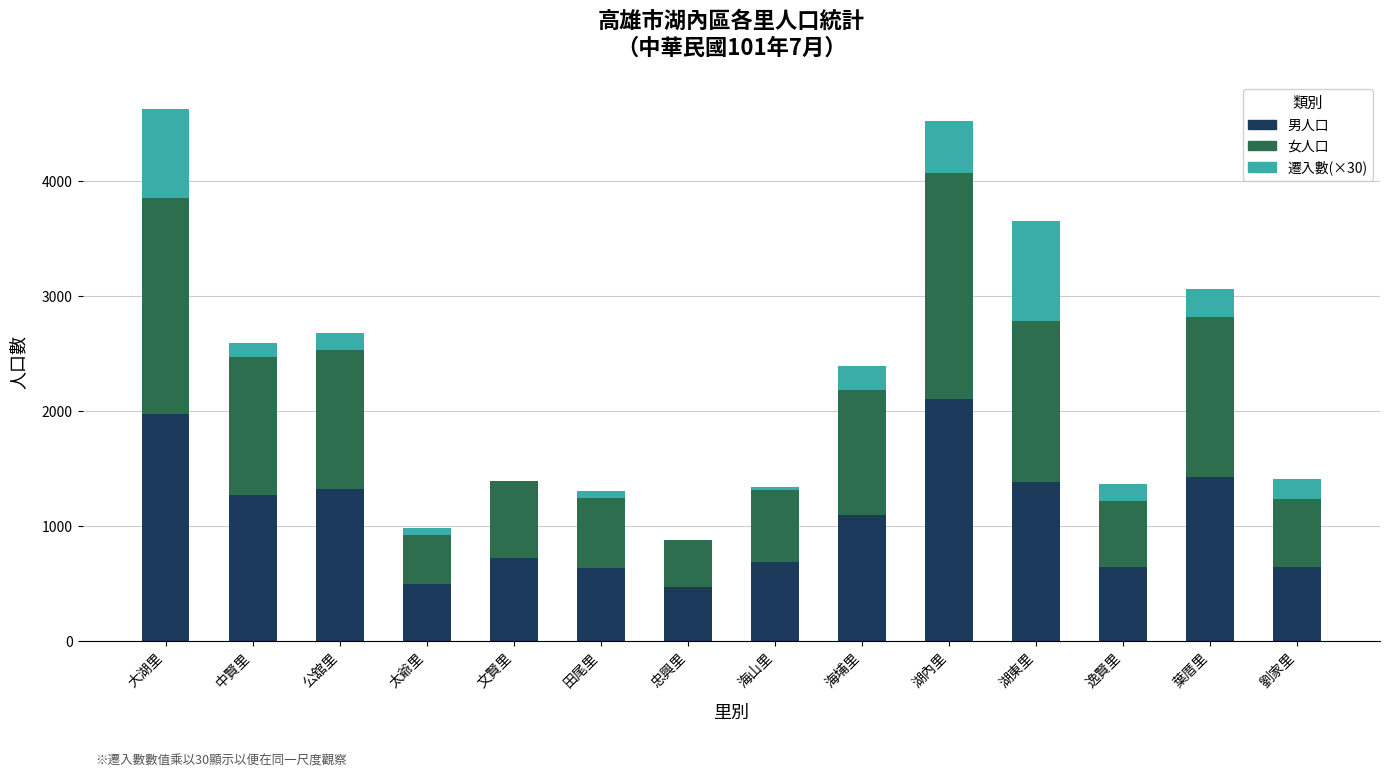

The 男人口 series shows 2221 at 中賢里. True or false?

False